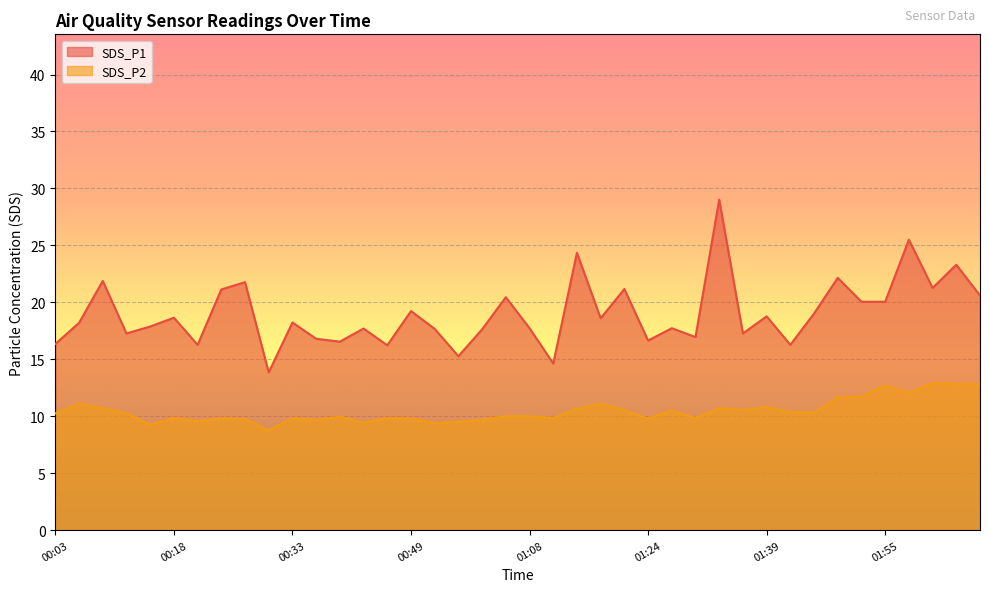

Read the SDS_P2 value at 00:18.

9.8